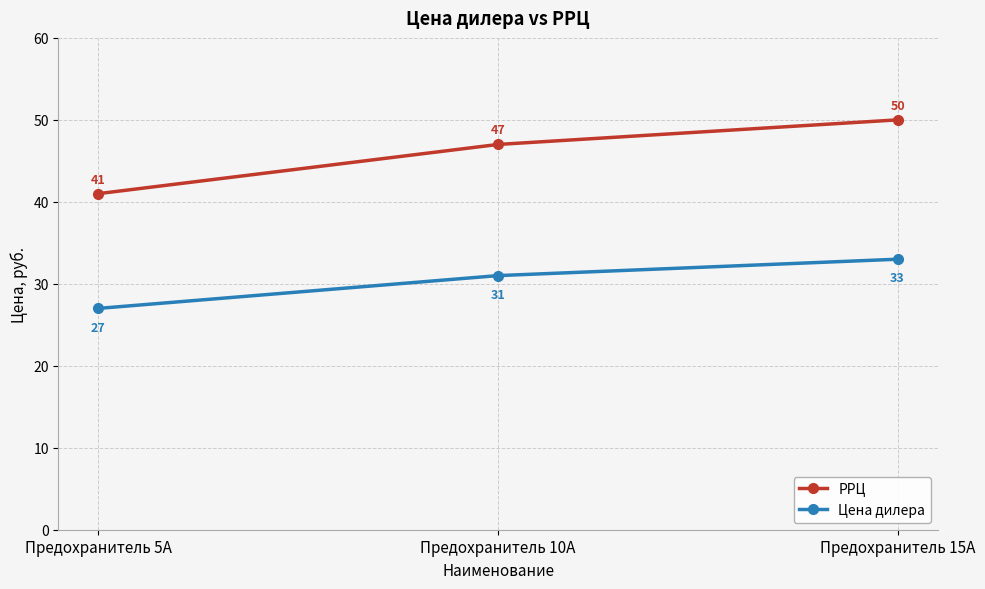

The РРЦ series shows 31 at Предохранитель 15А. True or false?

False